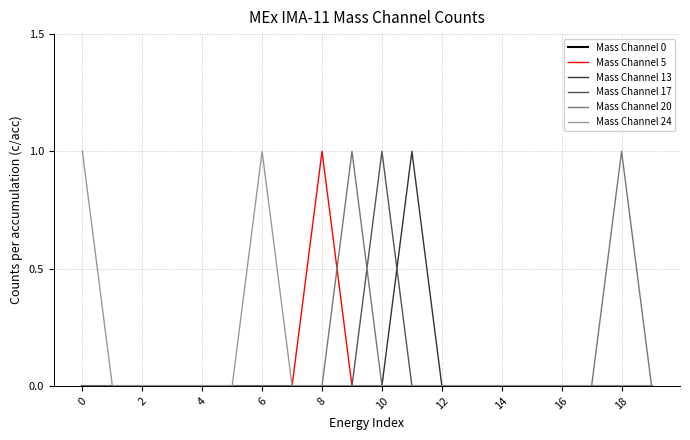

Count the number of categories in the chart.

20